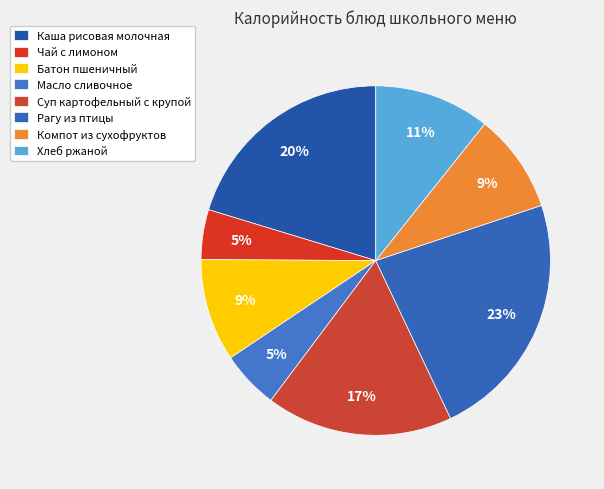

How many segments does this pie chart have?

8